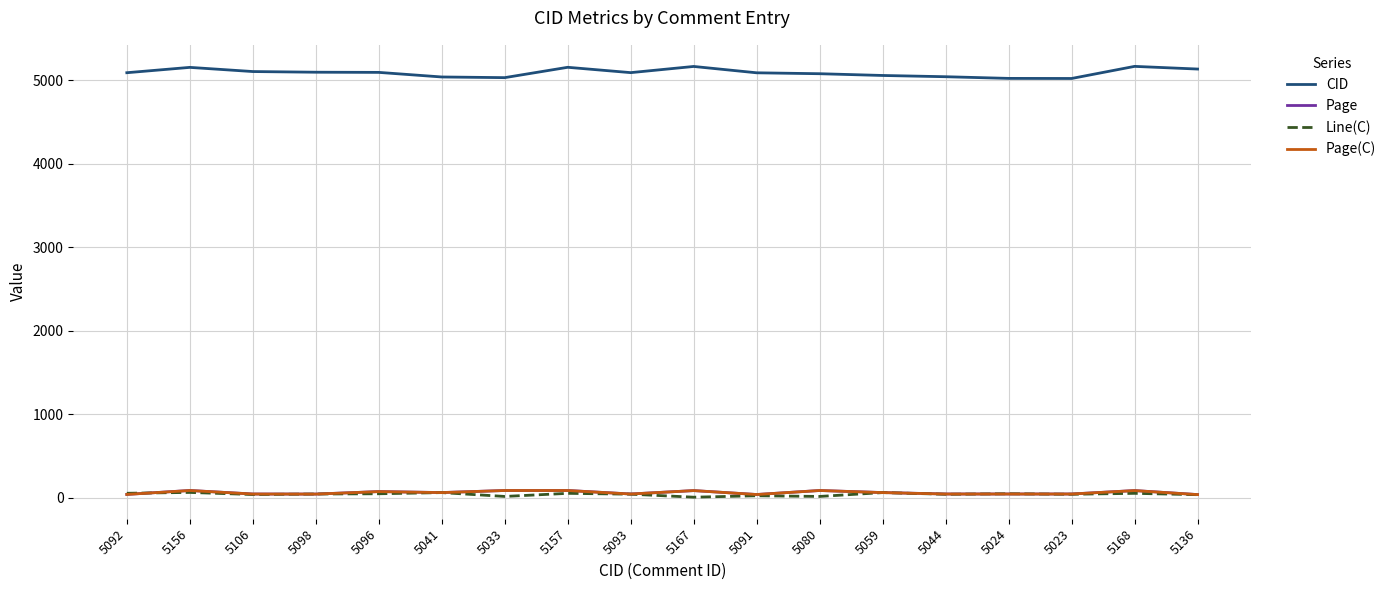

Where does the CID series first go above 5093?

5156